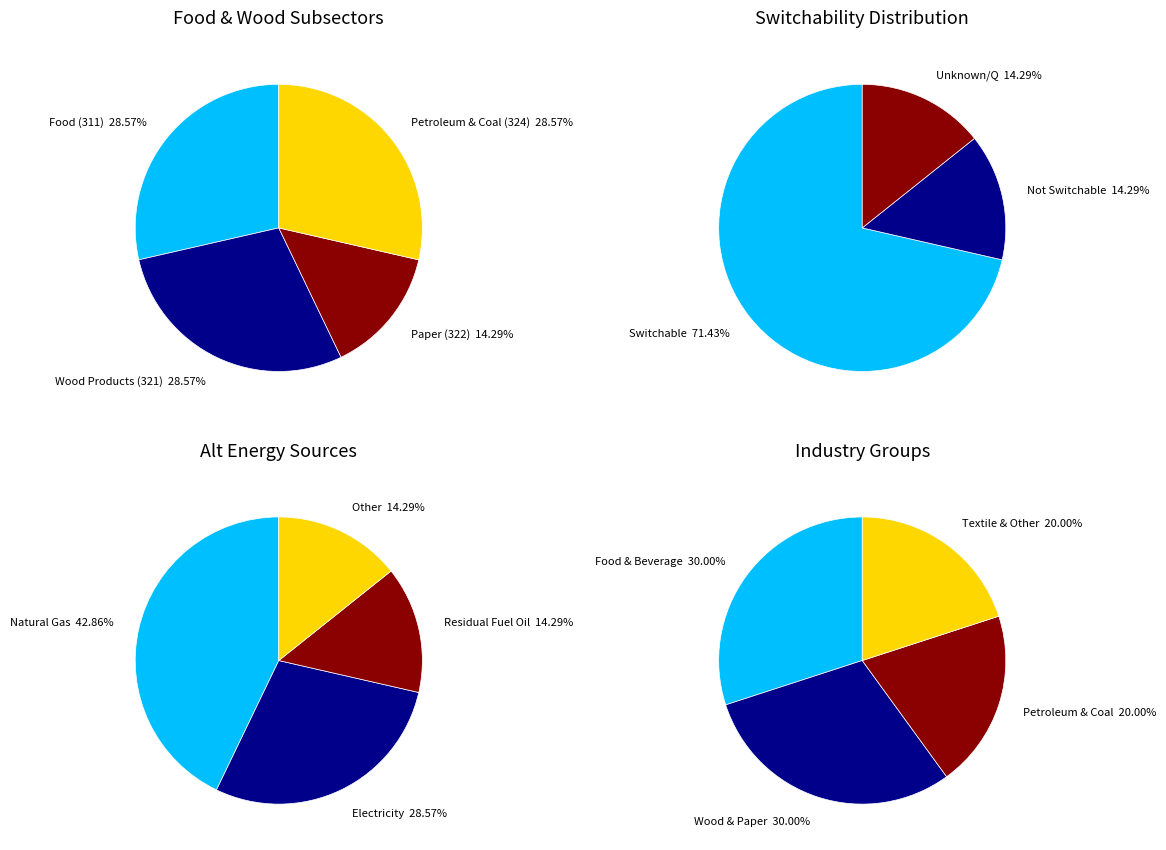

The Petroleum and Coal Products slice represents 6% of the pie. True or false?

False